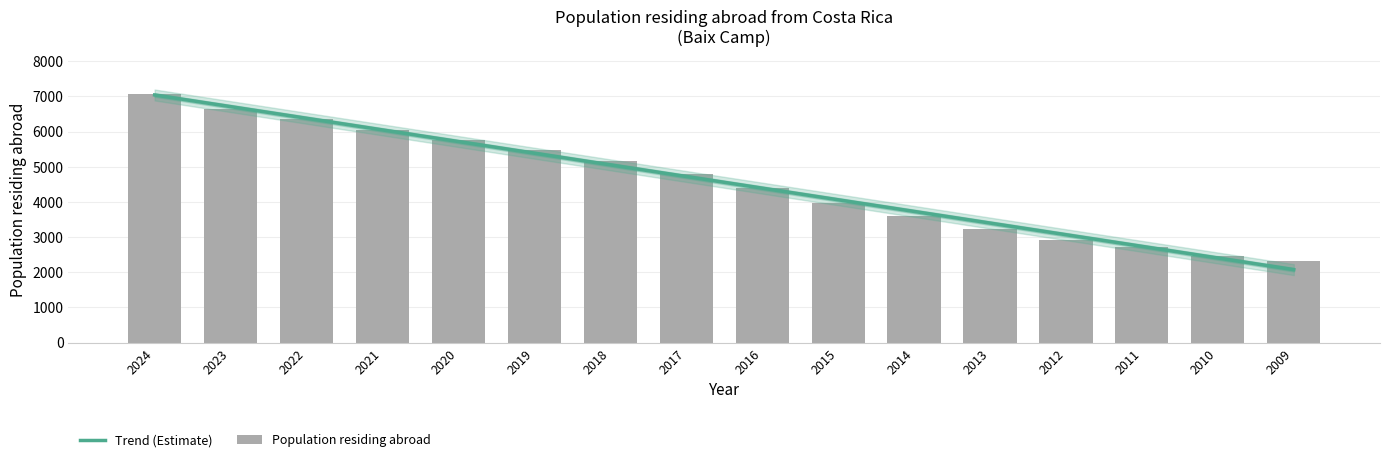

What is the maximum value shown in the chart?

7073